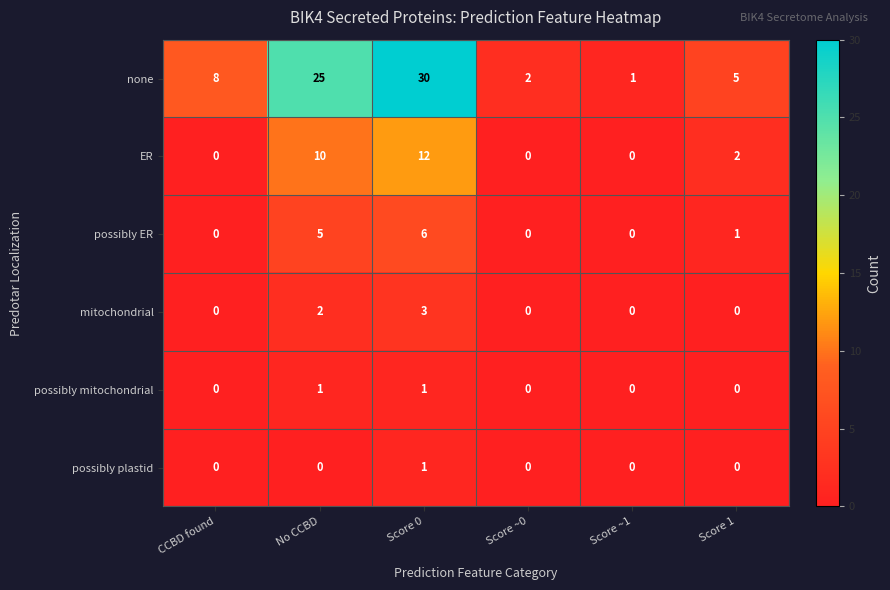

Which series changed the most between No CCBD and Score 1?

none